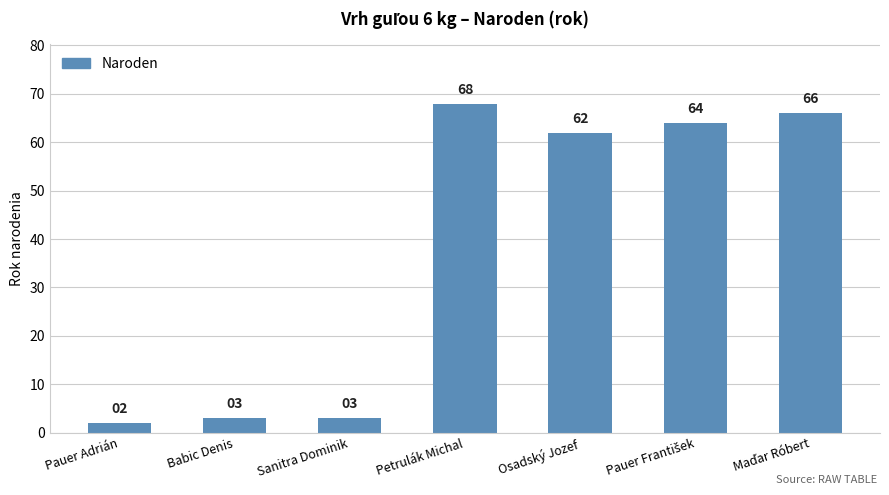

Which has a higher value, Petrulák Michal or Osadský Jozef?

Petrulák Michal